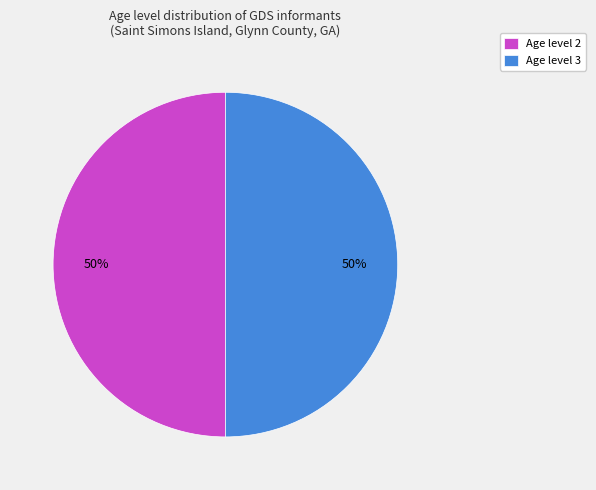

Do Age level 3 and Age level 2 together represent more than half of the pie?

Yes